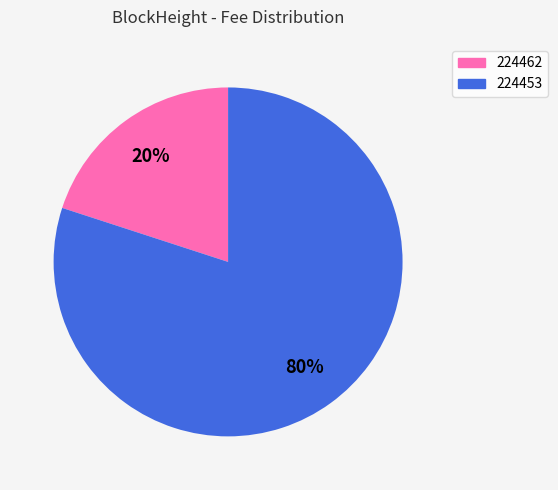

How many segments does this pie chart have?

2